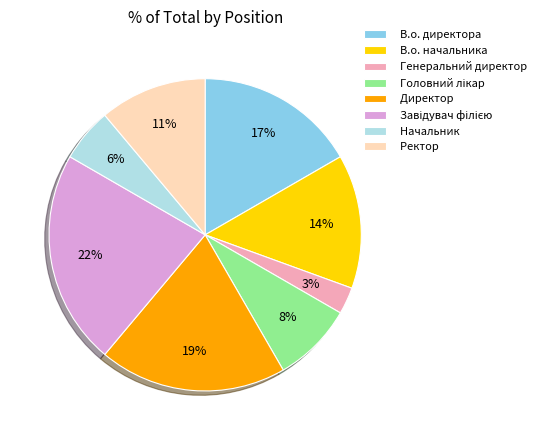

Does any single category account for the majority?

No